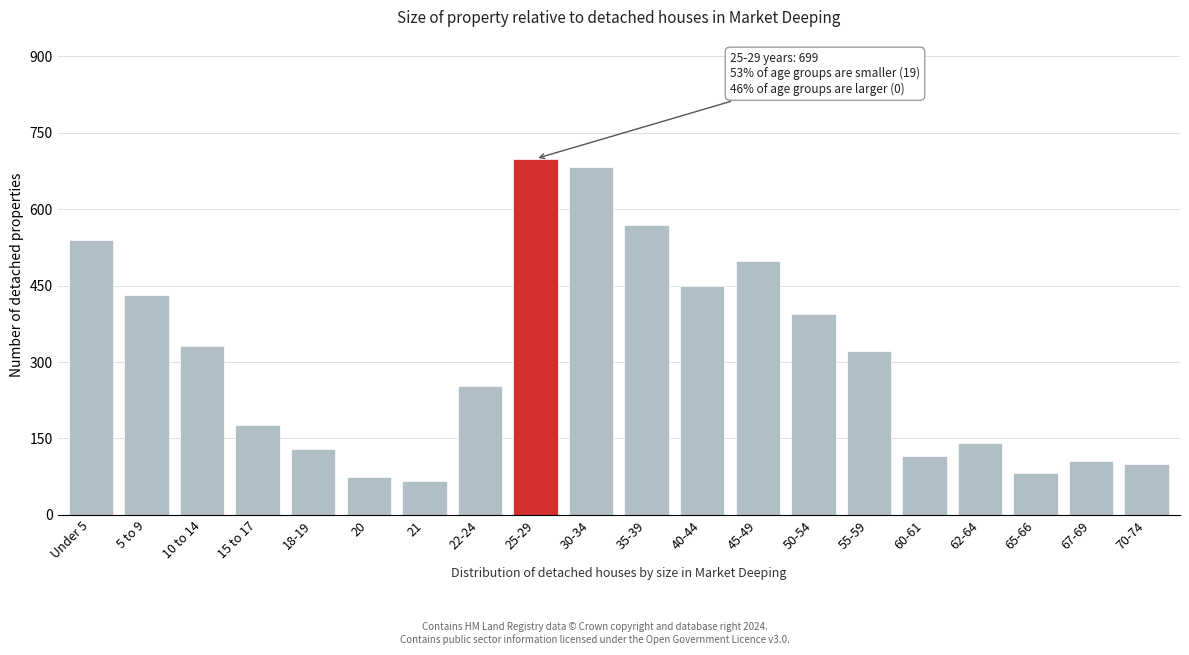

Reading right to left, what are all the values shown in this chart?

100	105	83	142	116	322	394	498	450	568	682	699	252	67	74	130	176	332	431	539